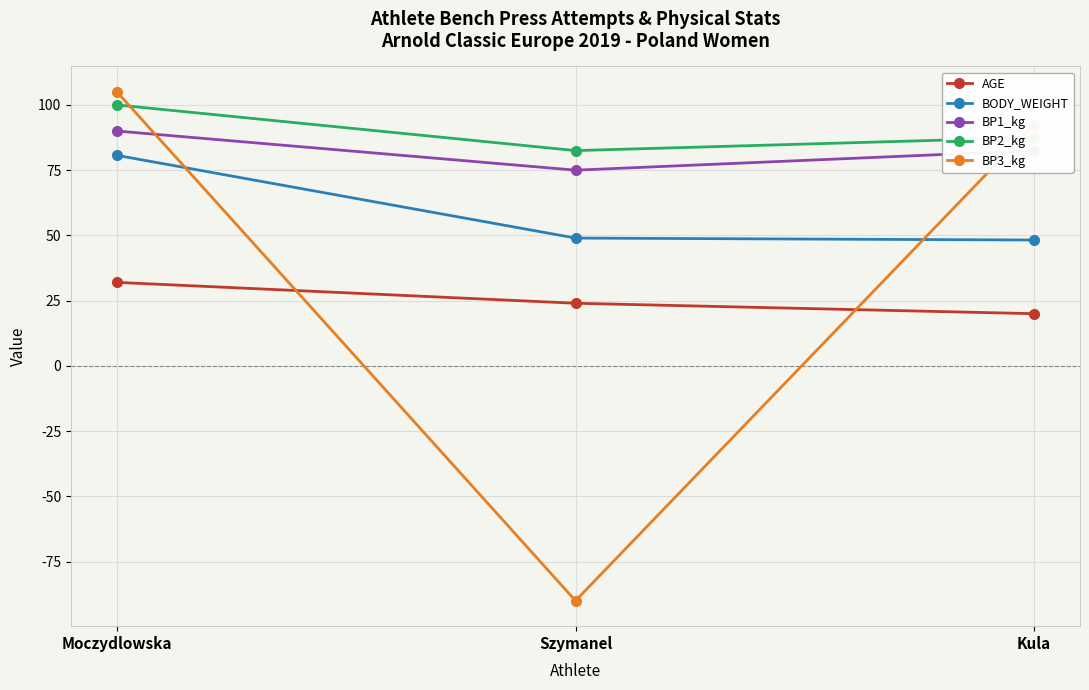

Count the number of categories in the chart.

3